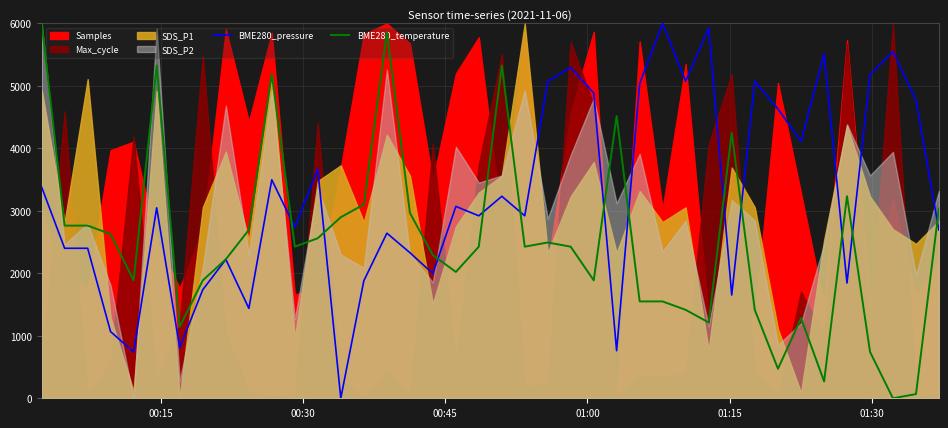

What is the highest value of the BME280_pressure series?

6000.0